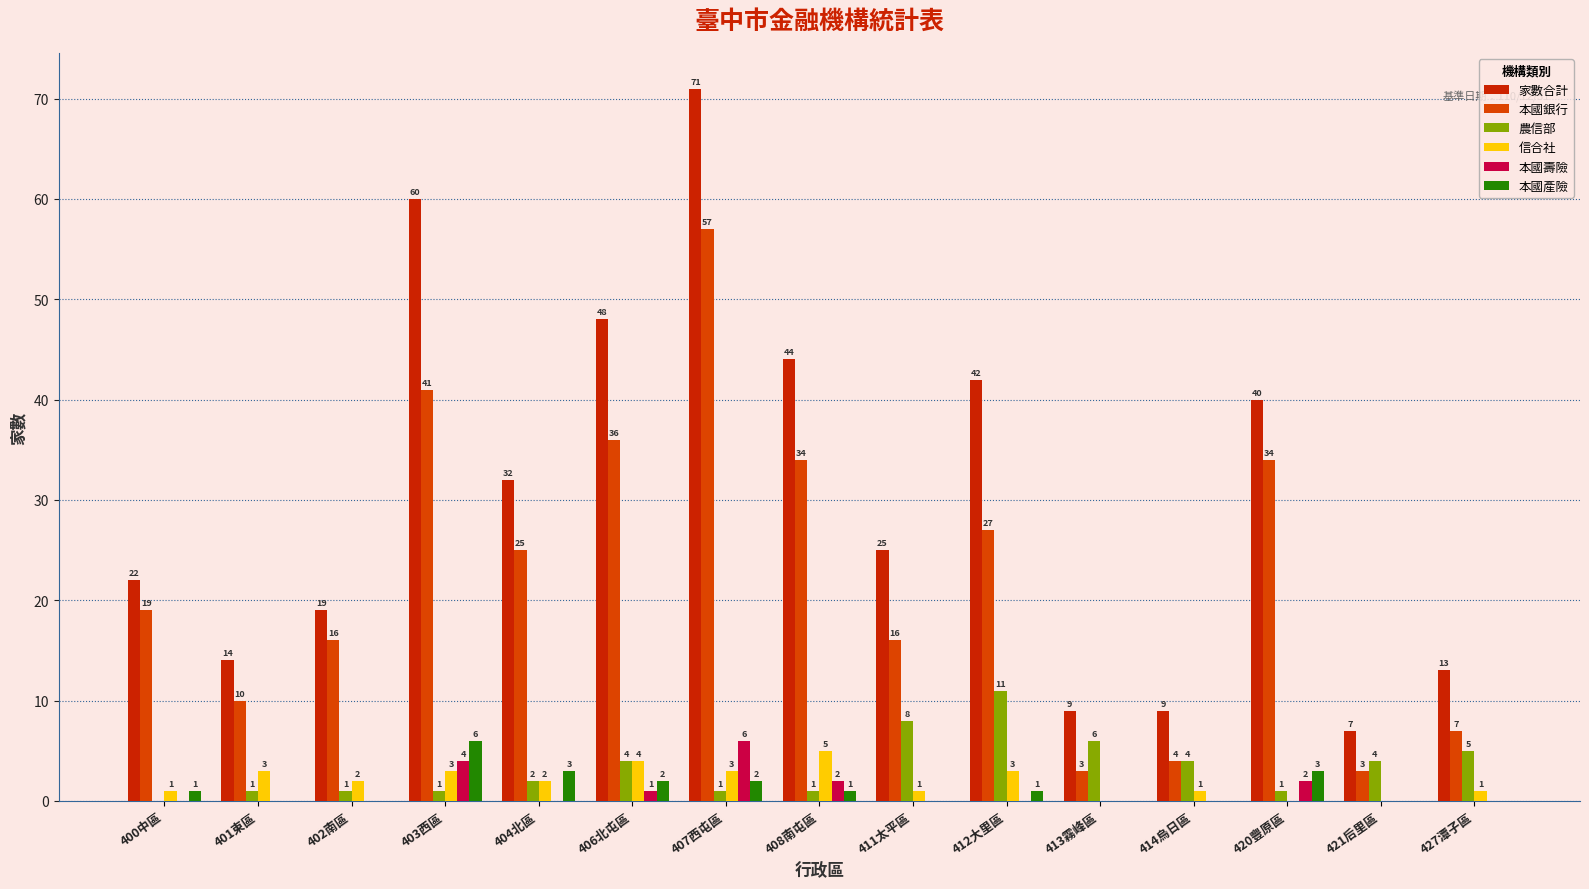

How many positive values does the 本國產險 series have?

8